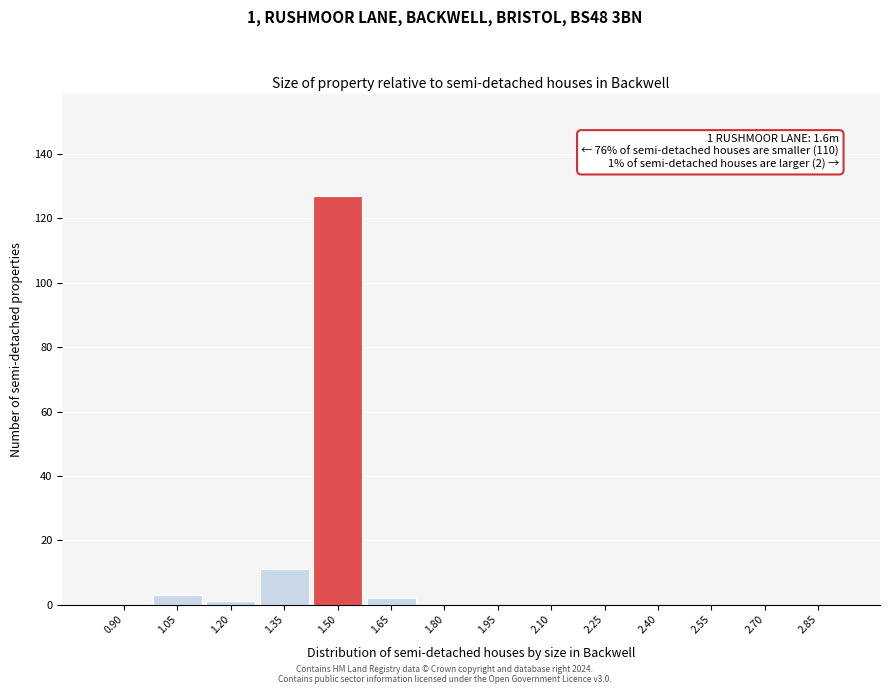

Reading left to right, extract all data points from this chart.

0.90=0	1.05=3	1.20=1	1.35=11	1.50=127	1.65=2	1.80=0	1.95=0	2.10=0	2.25=0	2.40=0	2.55=0	2.70=0	2.85=0